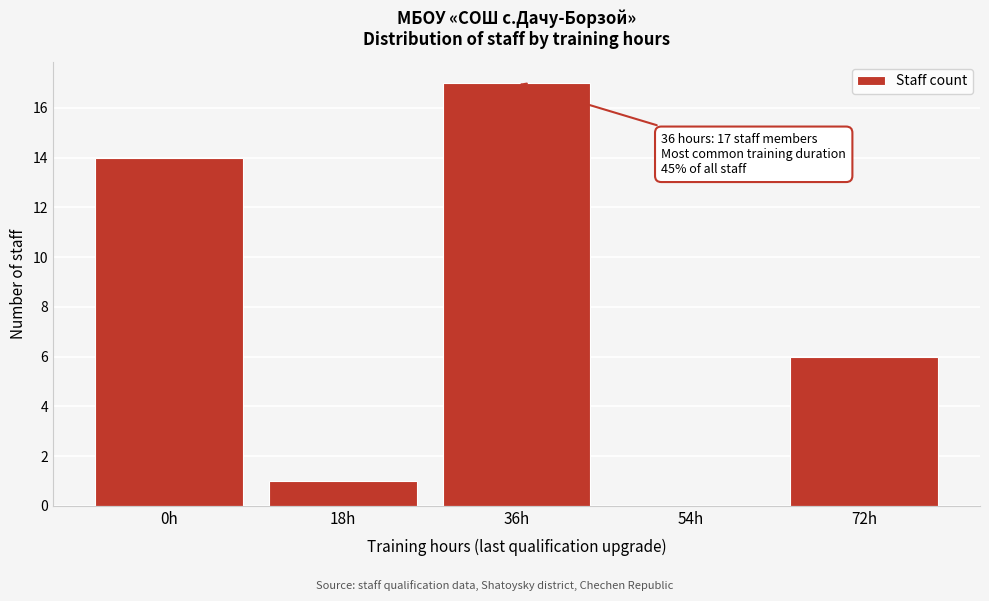

Reading left to right, what are all the values shown in this chart?

0h=14	18h=1	36h=17	54h=0	72h=6